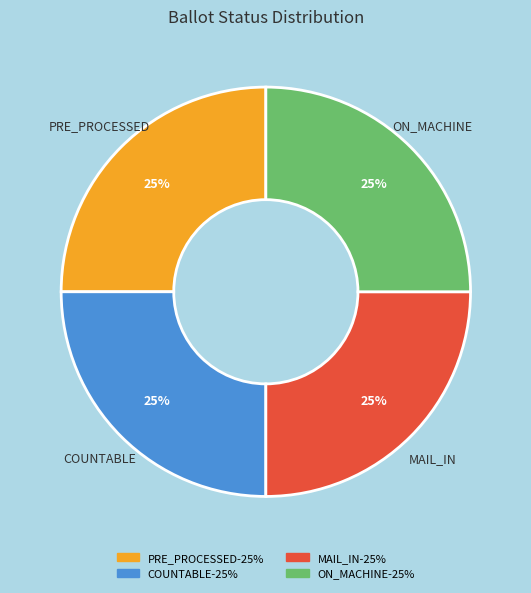

Does any single category account for the majority?

No